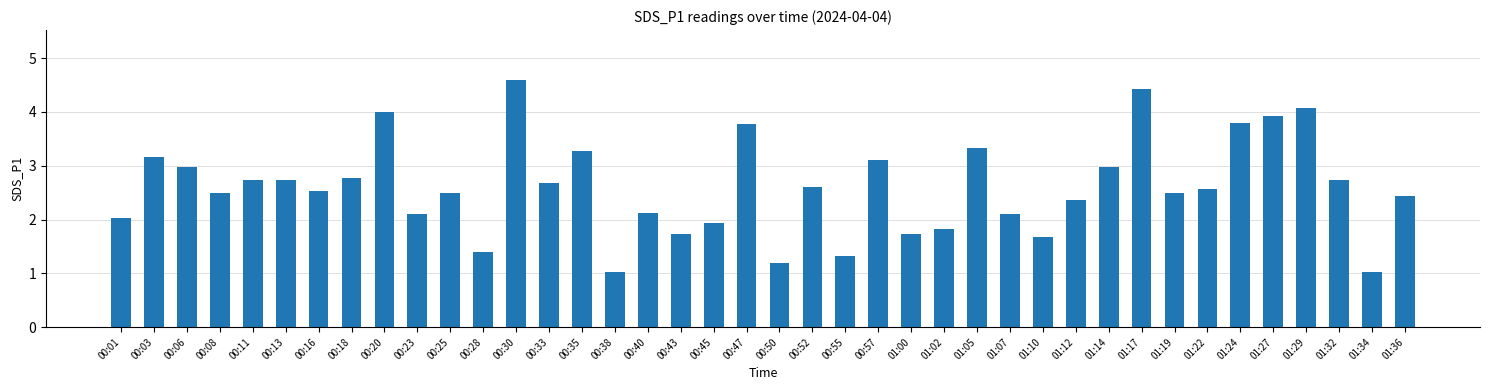

Reading left to right, extract all data points from this chart.

2.0	3.2	3.0	2.5	2.7	2.7	2.5	2.8	4.0	2.1	2.5	1.4	4.6	2.7	3.3	1.0	2.1	1.7	1.9	3.8	1.2	2.6	1.3	3.1	1.7	1.8	3.3	2.1	1.7	2.4	3.0	4.4	2.5	2.6	3.8	3.9	4.1	2.7	1.0	2.4